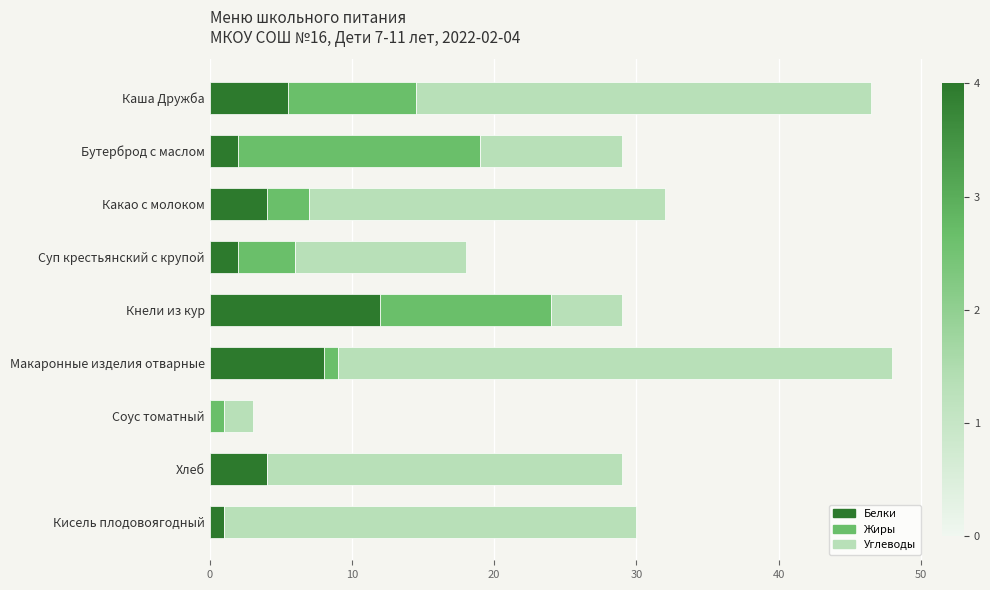

How many data points does each series have?

9